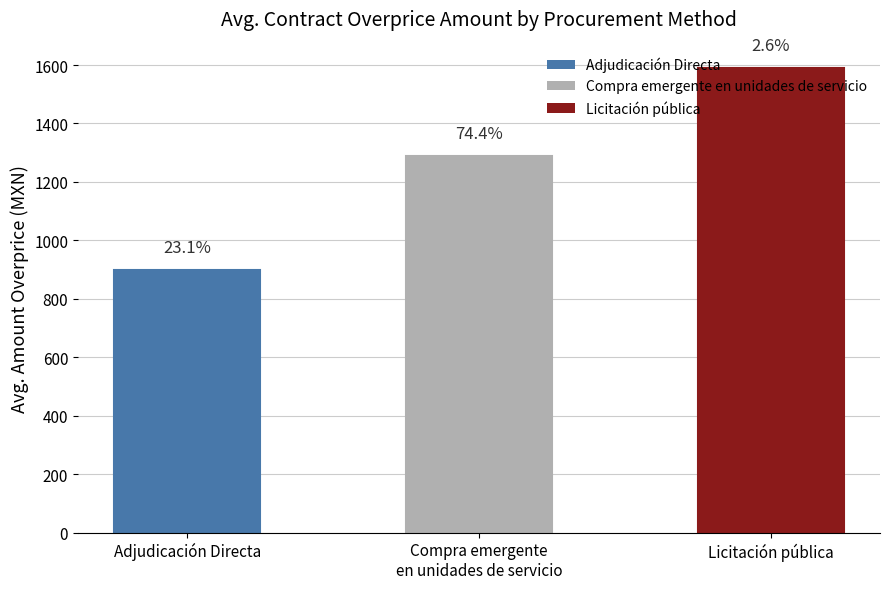

Are the bars horizontal?

No